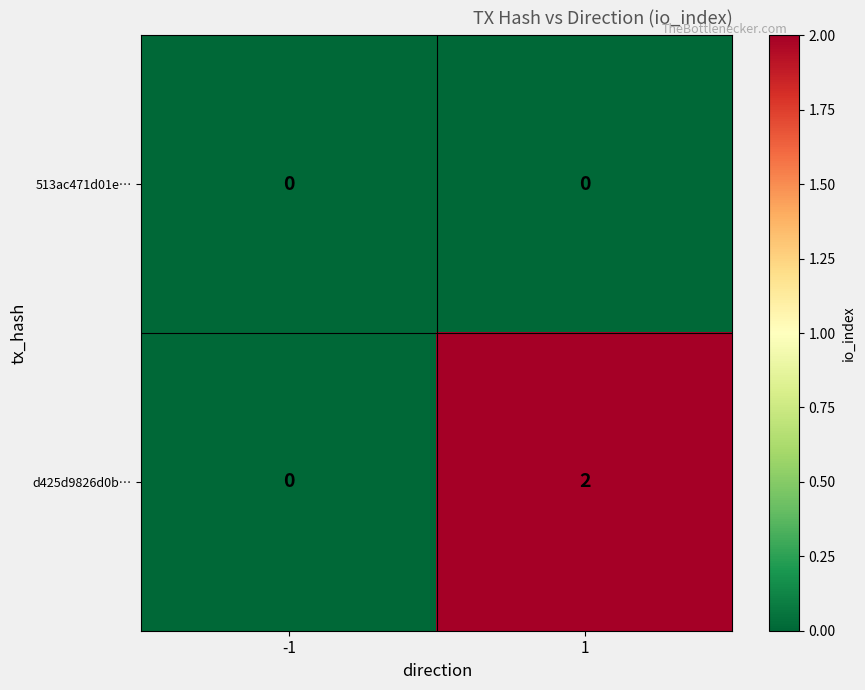

The value of 513ac471d01e… at 1 is 0. True or false?

True